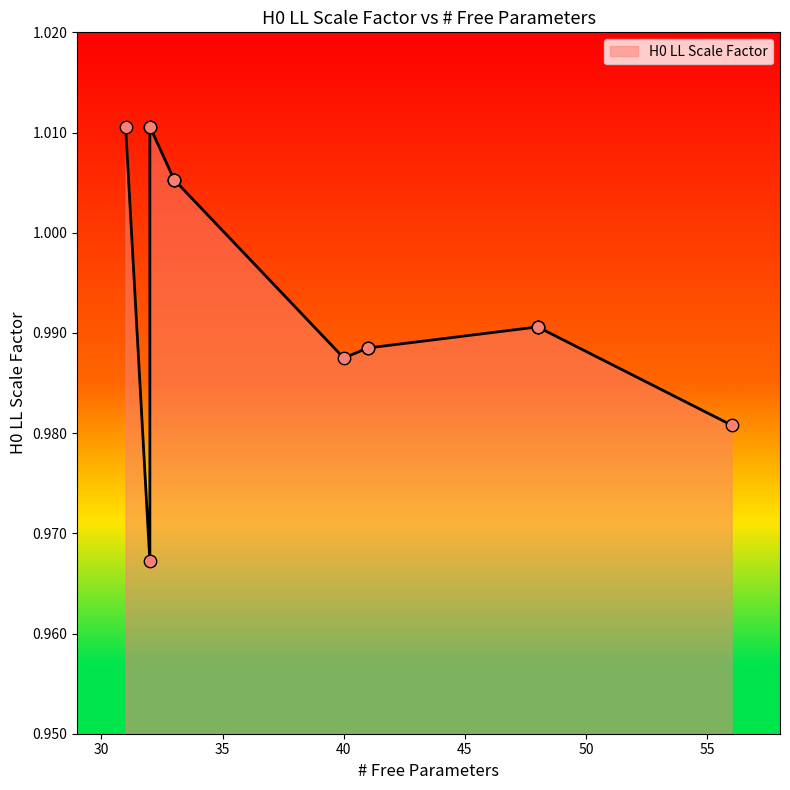

What is the ratio of the value at 32 to the value at 31?

1.0